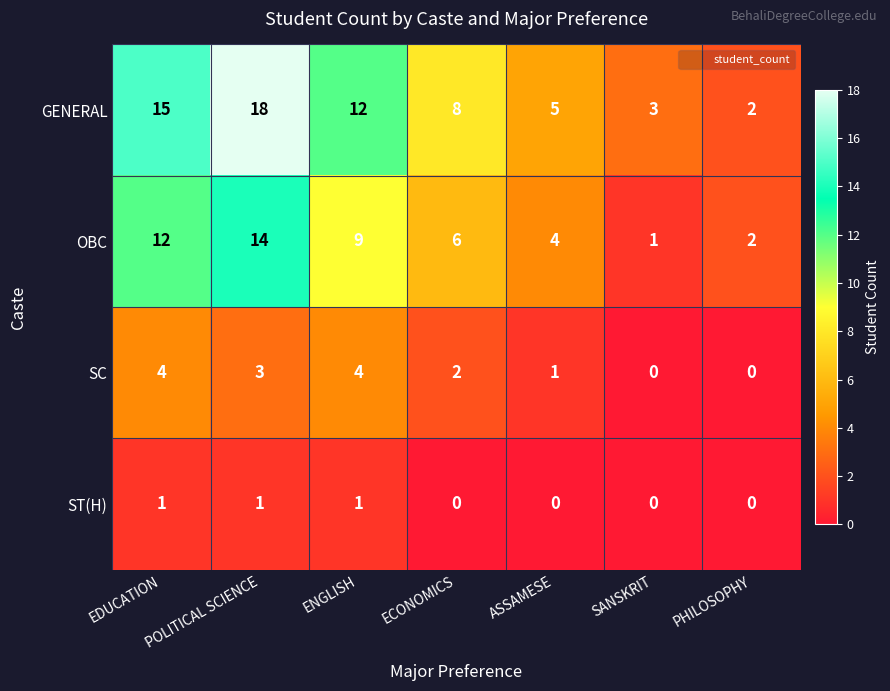

What is the maximum value shown in the chart?

18